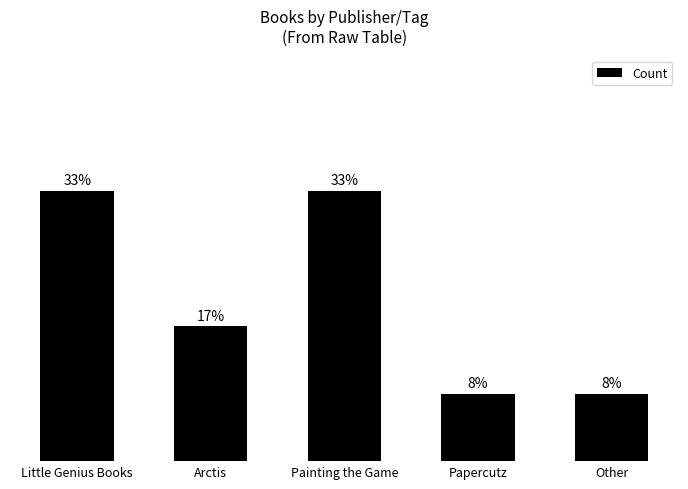

What is the difference between the second highest and second lowest values?

3